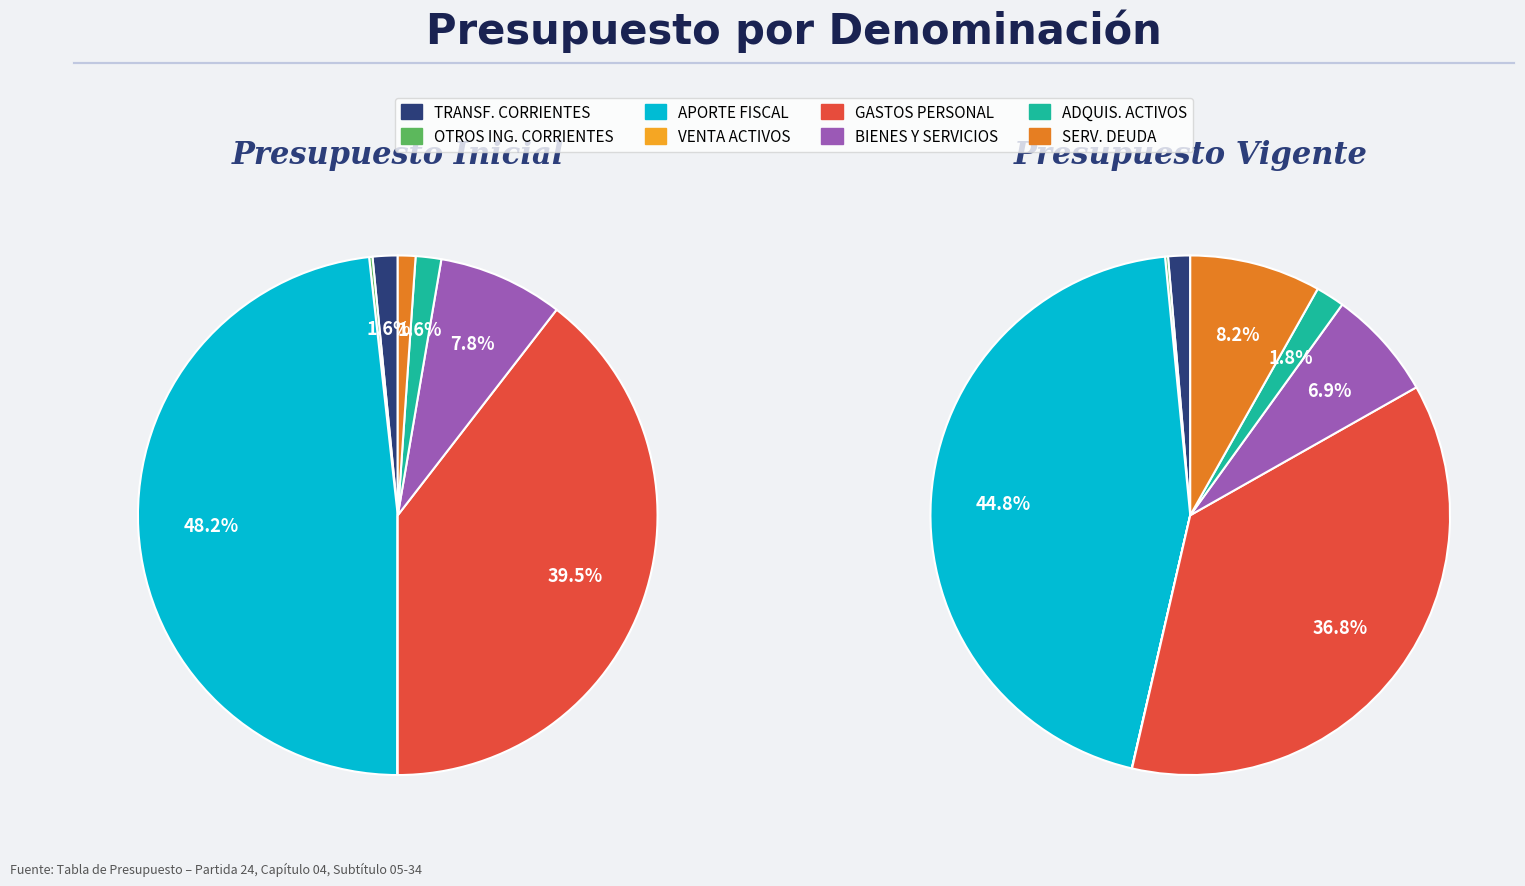

How many slices are in this pie chart?

8